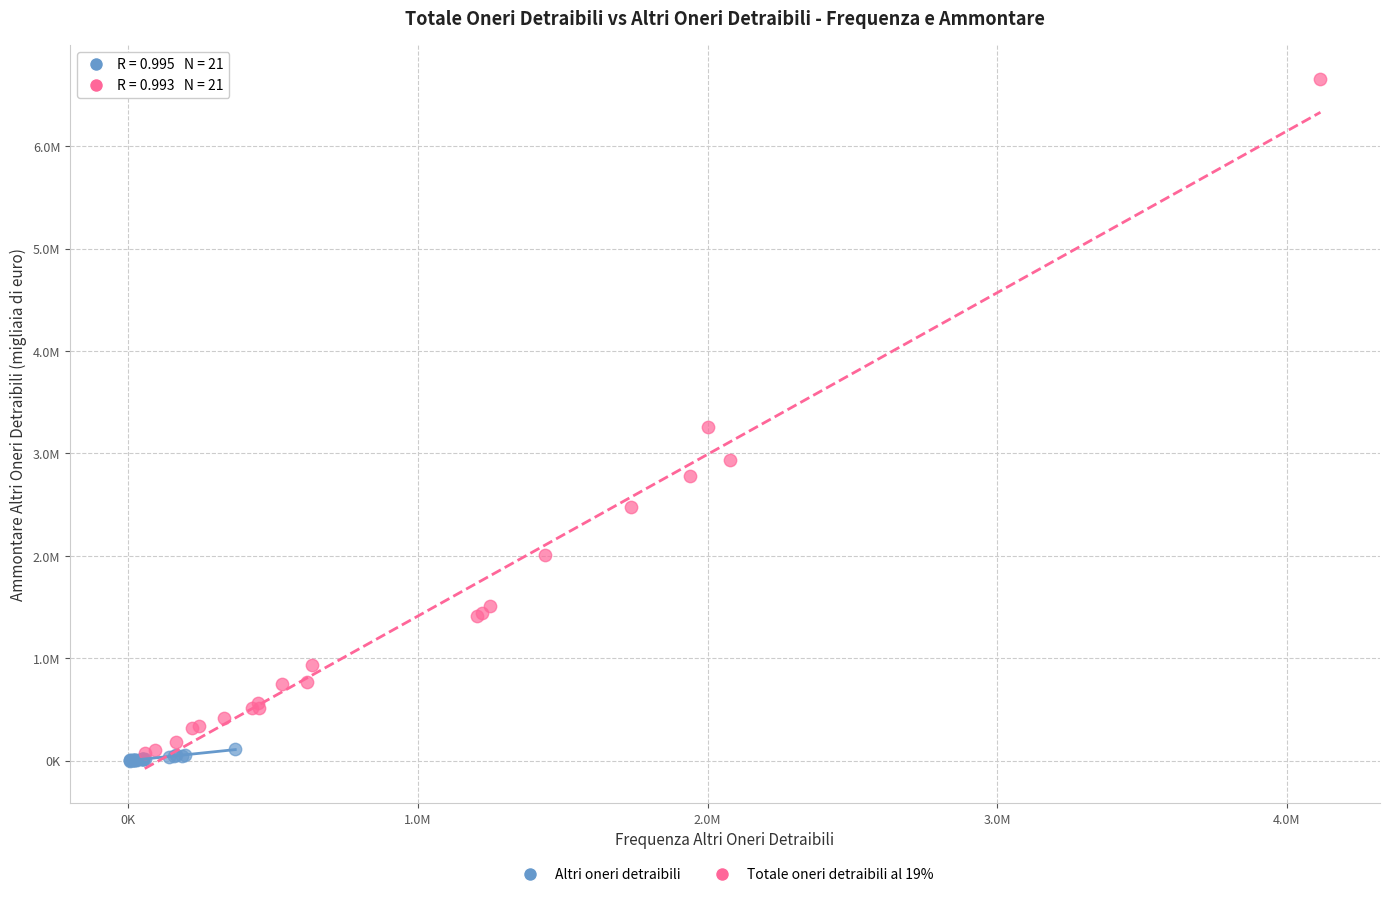

What are all the series names shown in the legend?

Altri oneri detraibili, Totale oneri detraibili al 19%